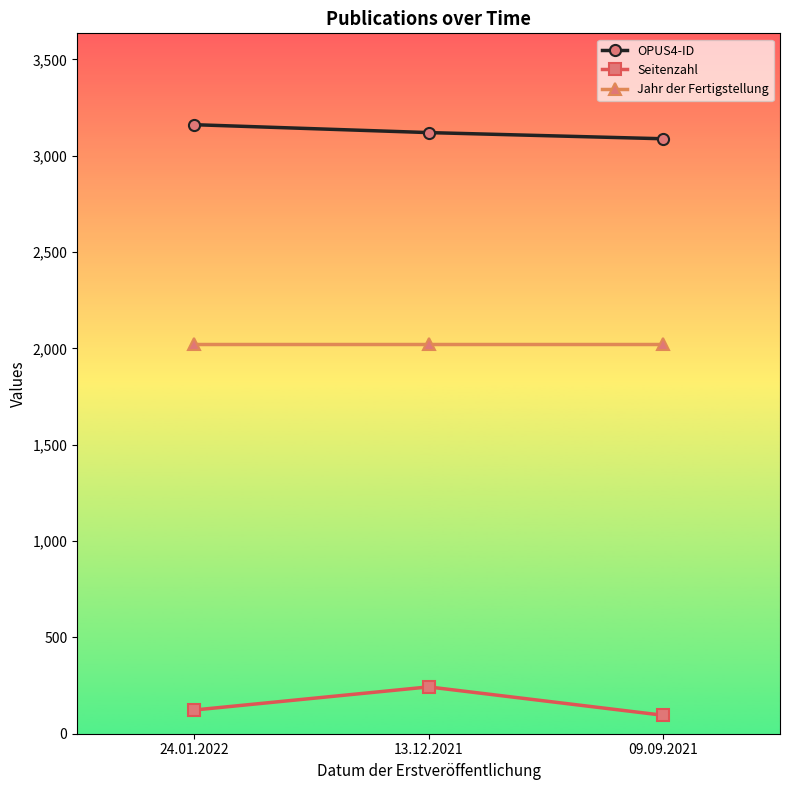

What is the maximum value shown in the chart?

3161